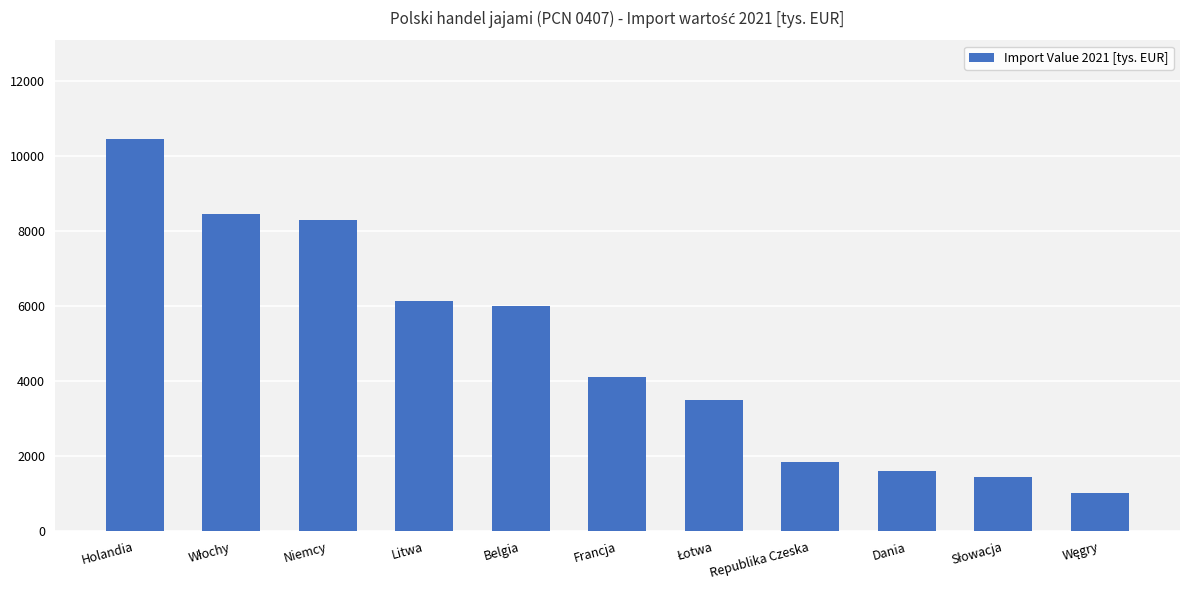

The chart shows a value of 5327.0 at Niemcy. True or false?

False